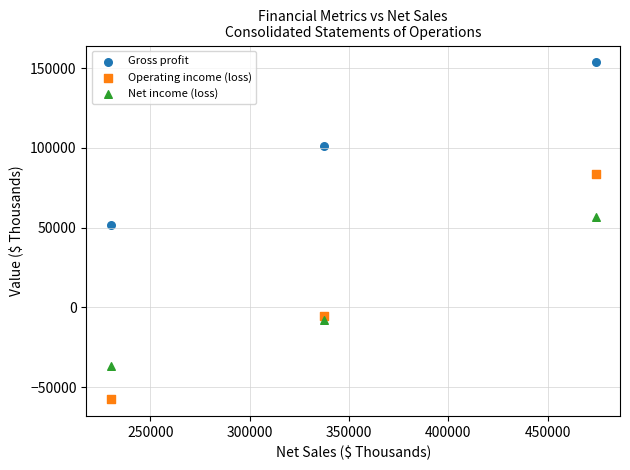

Across all data points, what is the range of Y values (max minus min)?

211187